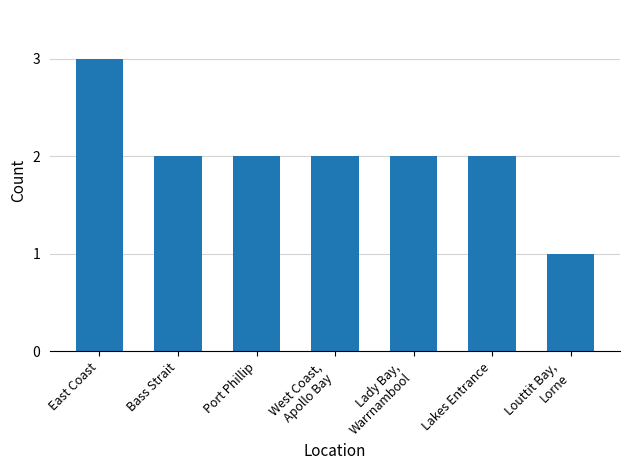

What is the change in value from Lakes Entrance to Louttit Bay,
Lorne?

-1